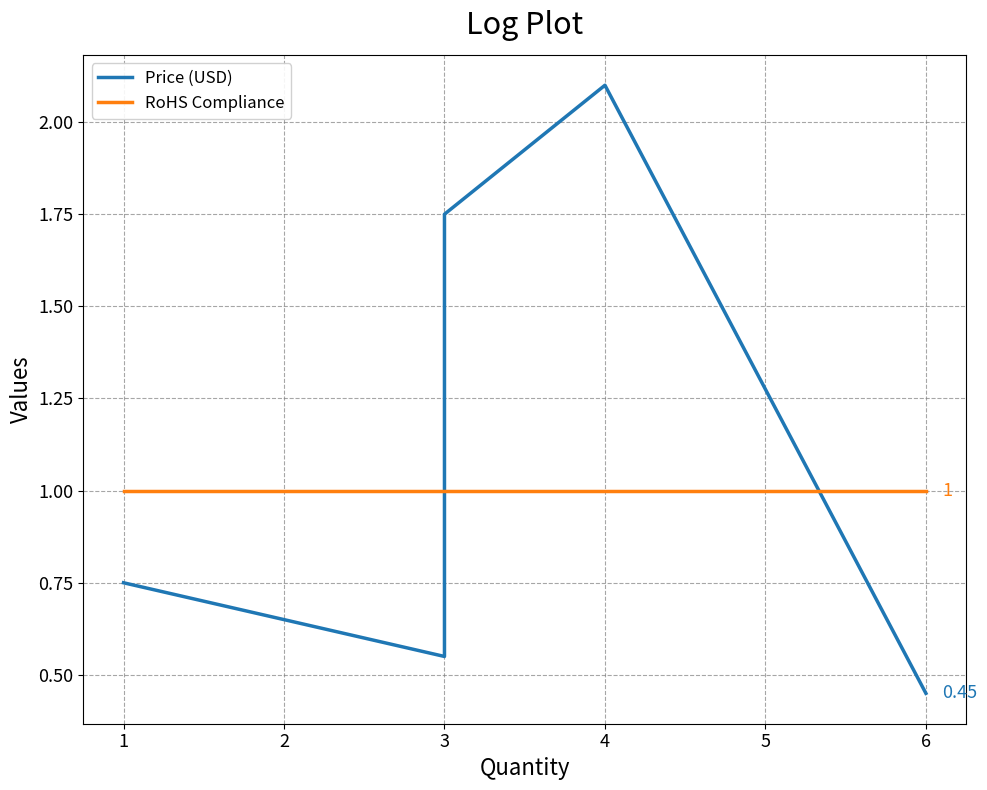

What is the sum of the RoHS Compliance values at 3 and 1?

2.0